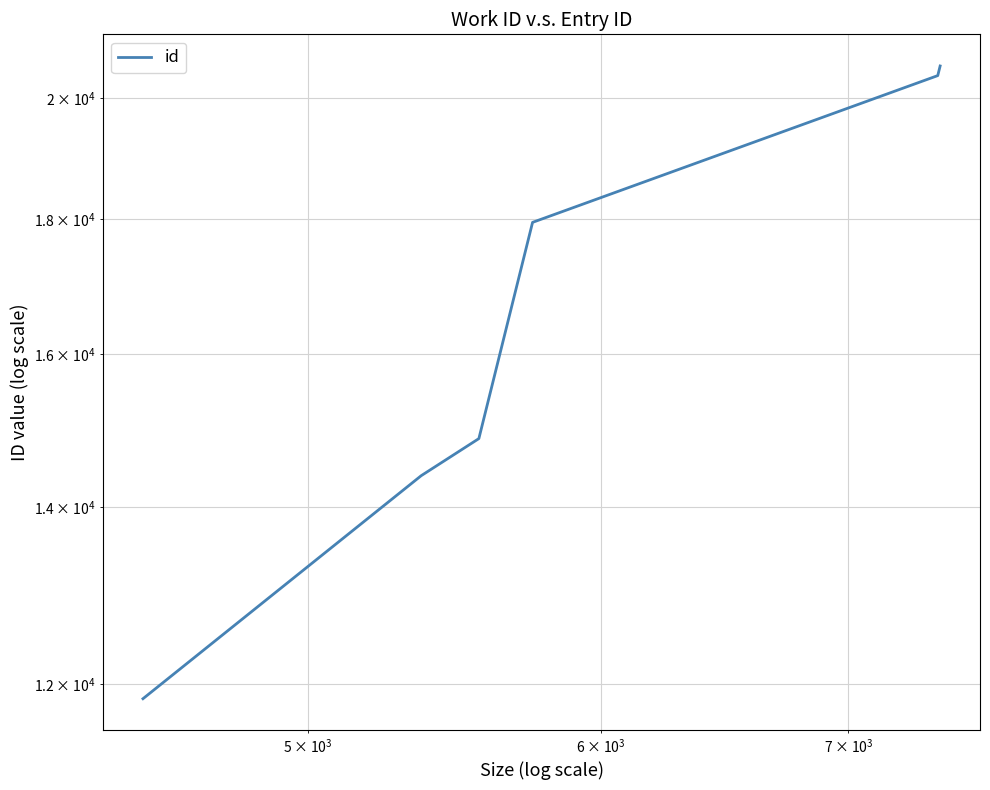

What is the average value?

16672